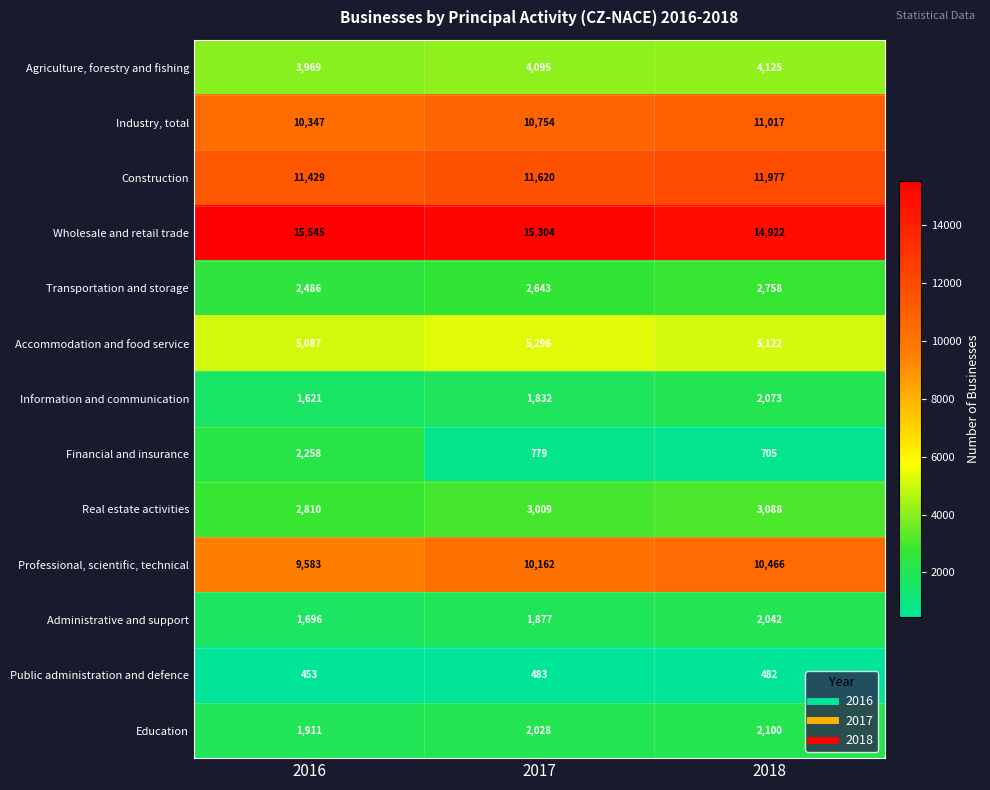

The Real estate activities series shows 4650 at 2018. True or false?

False